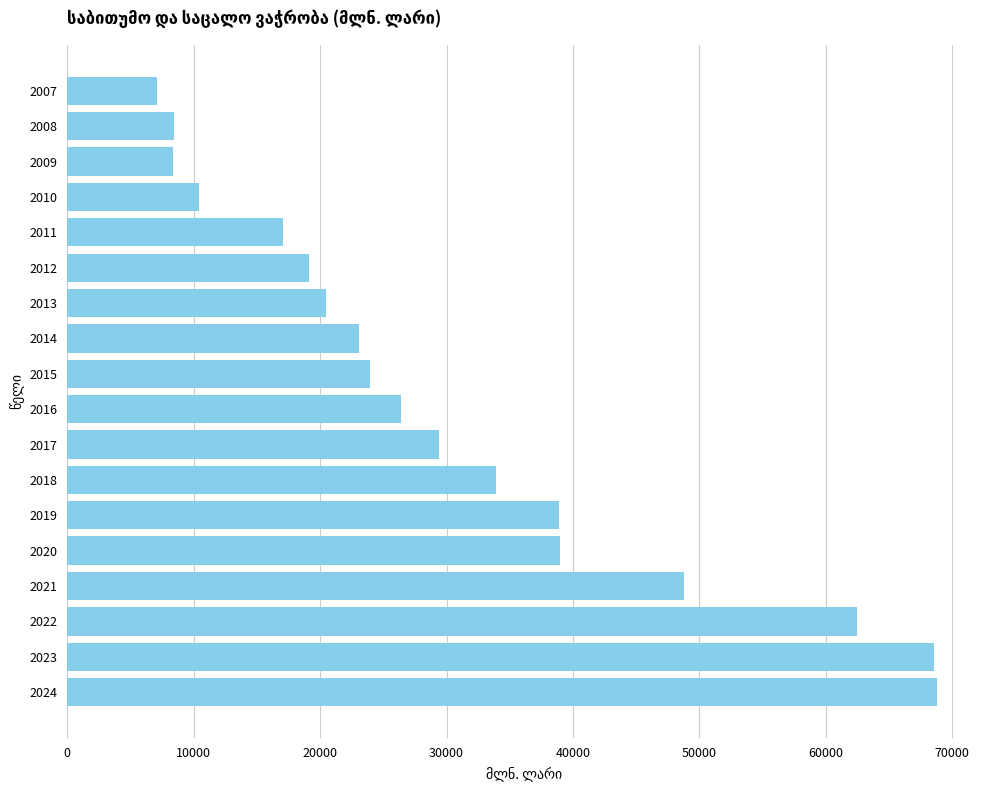

At which label is the value closest to 37912?

2019